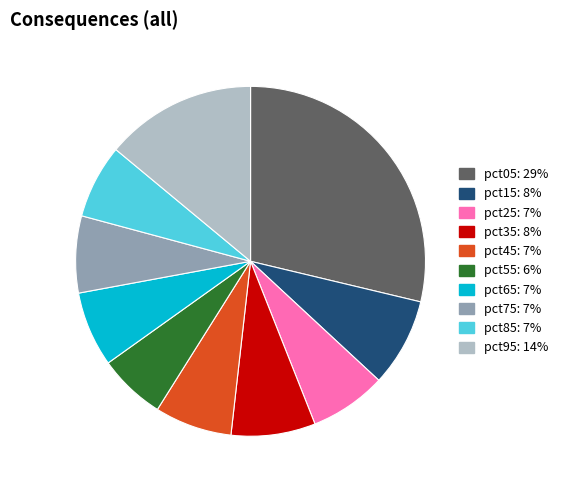

Which slice is the smallest?

pct55